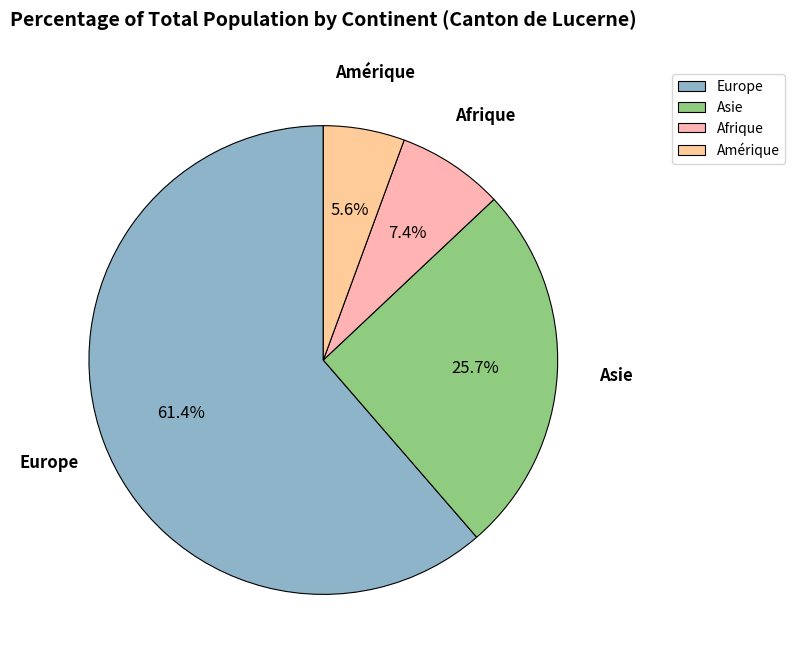

Which category accounts for the majority?

Europe